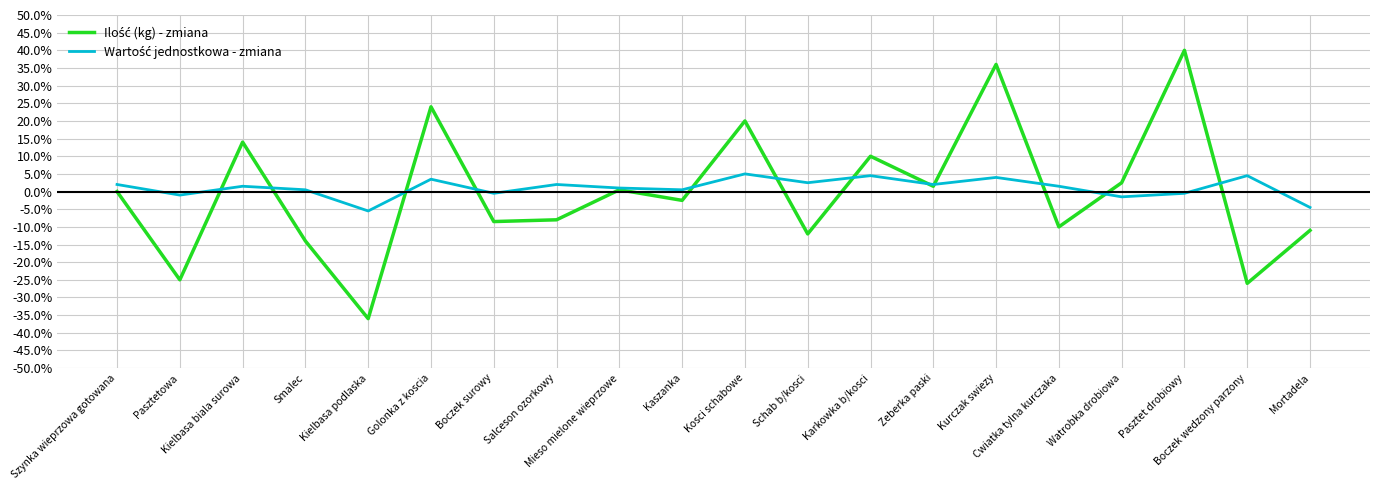

What is the smallest value displayed?

-36.0